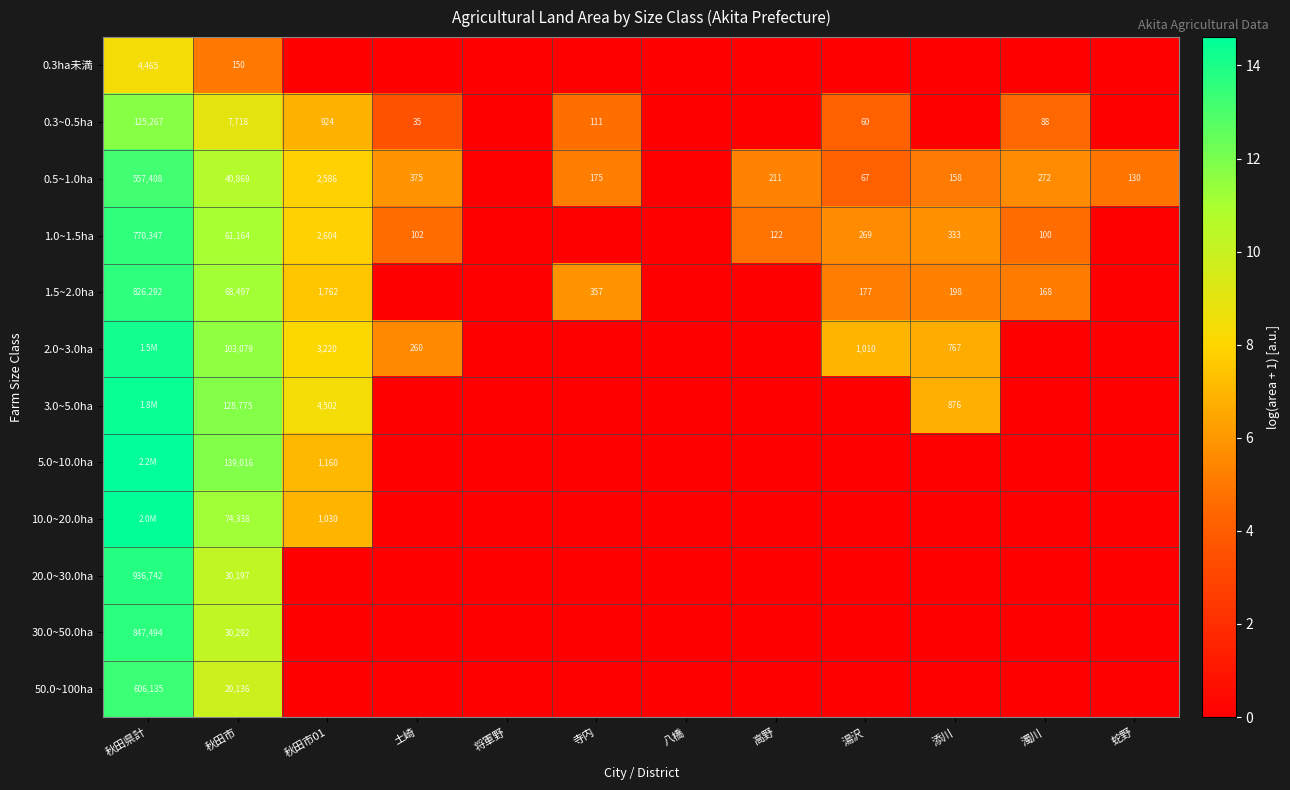

Which series has the largest range (max minus min)?

0.5~1.0ha